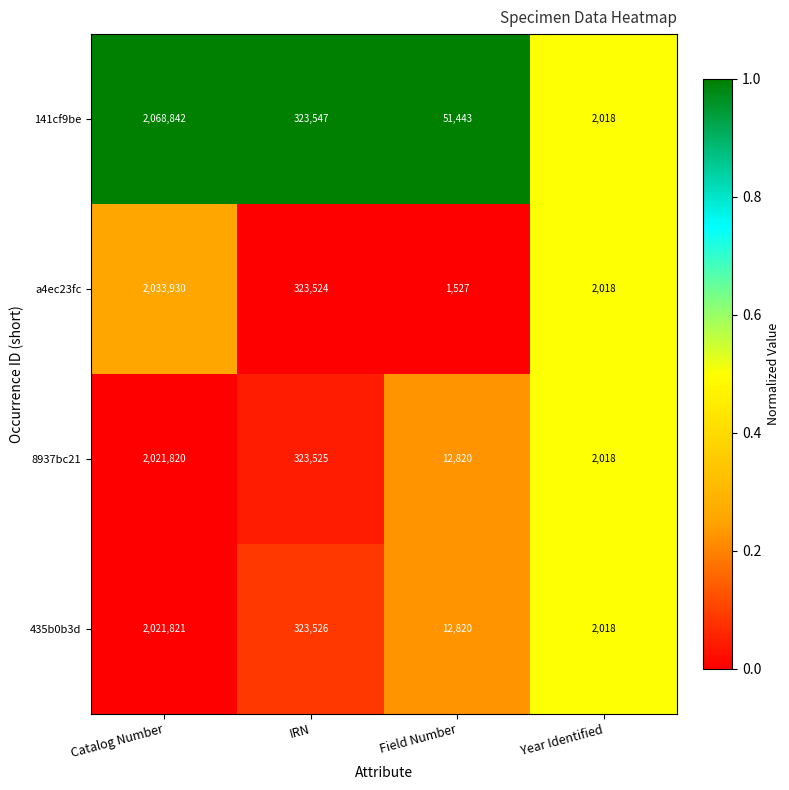

What is the difference between the maximum and minimum values in the 8937bc21 series?

2019802